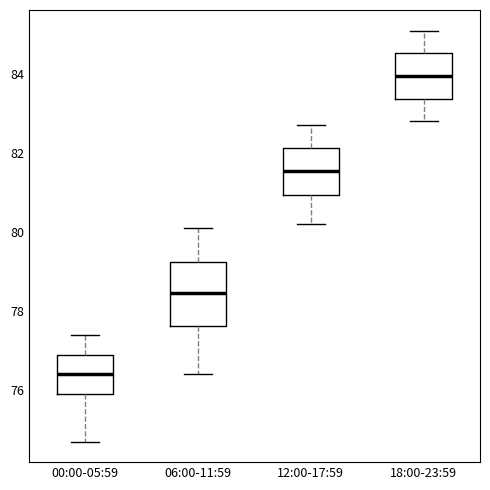

Reading left to right, transcribe this box plot: for each box, give where its median line is, the range the box spans, and where its two whiskers end, as read against the y-axis. The values are not printed on the chart, so give them approximately, as read against the axis.

00:00-05:59: median 76.4, box 76.0 to 77.0, whiskers 74.8 to 77.4
06:00-11:59: median 78.4, box 77.6 to 79.2, whiskers 76.4 to 80.2
12:00-17:59: median 81.6, box 81.0 to 82.2, whiskers 80.2 to 82.8
18:00-23:59: median 84.0, box 83.4 to 84.6, whiskers 82.8 to 85.2